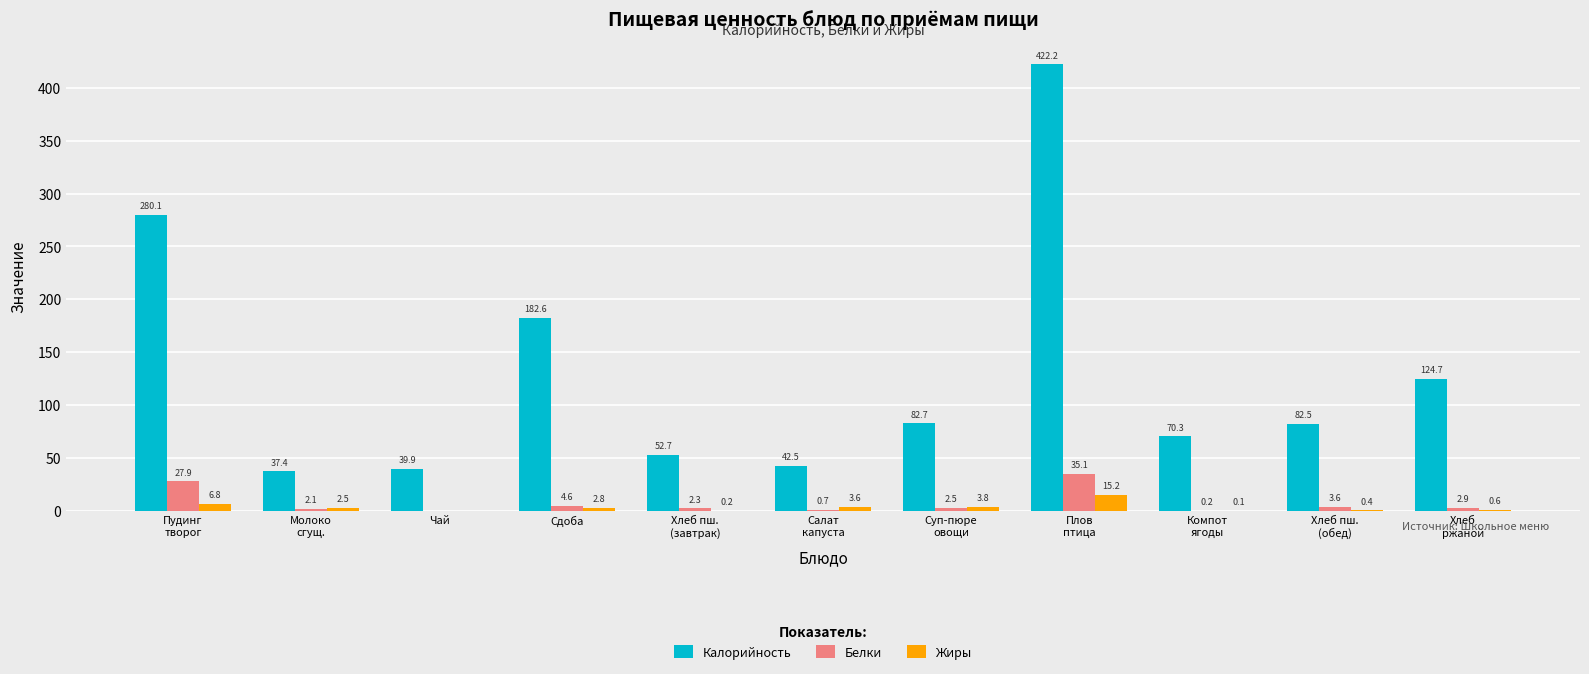

Where is Калорийность nearest to the value 229?

Сдоба